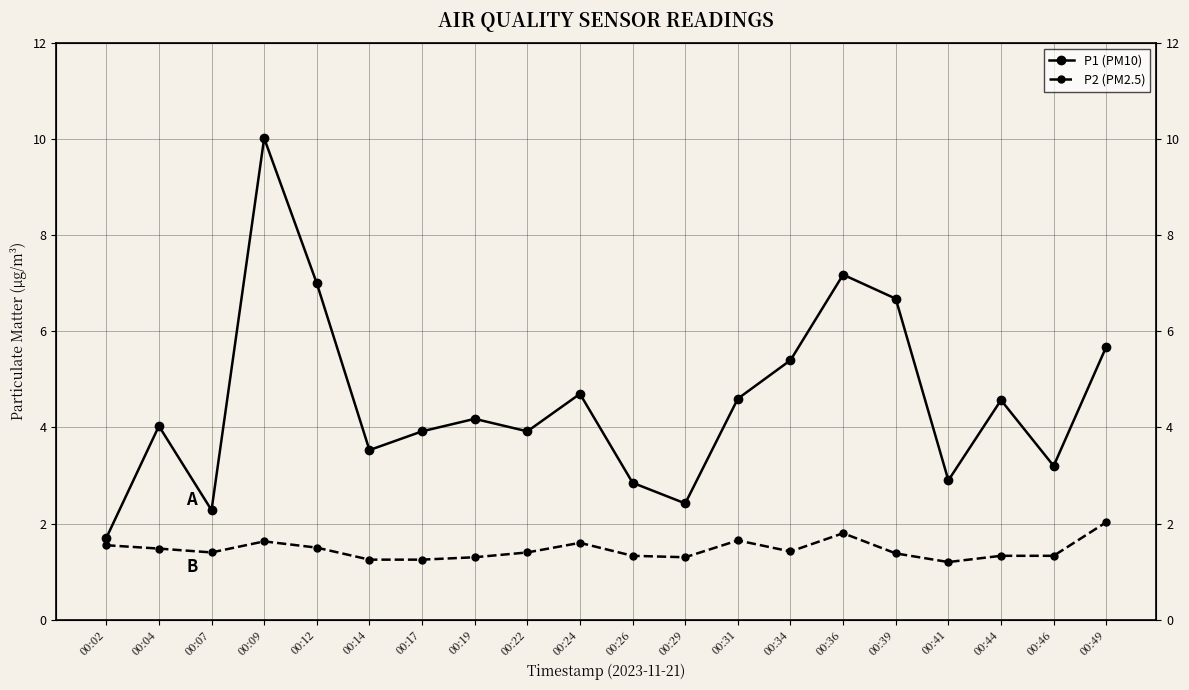

Which series has the widest spread of values?

P1 (PM10)